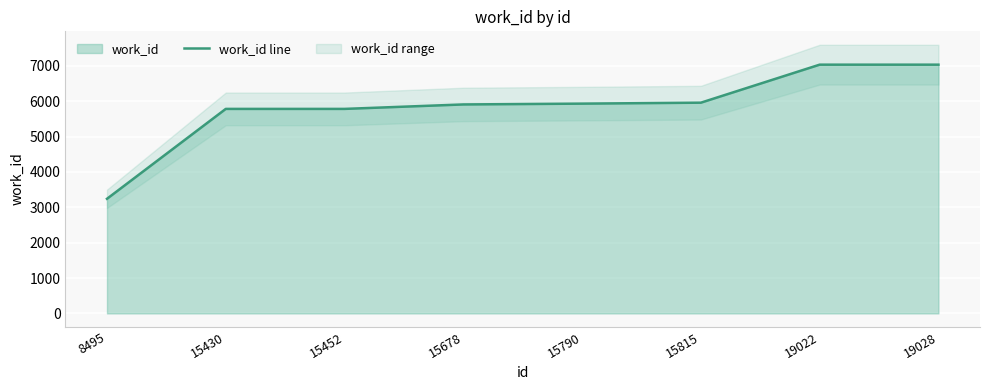

Reading left to right, extract all data points from this chart.

3241	5783	5783	5909	5932	5959	7034	7034